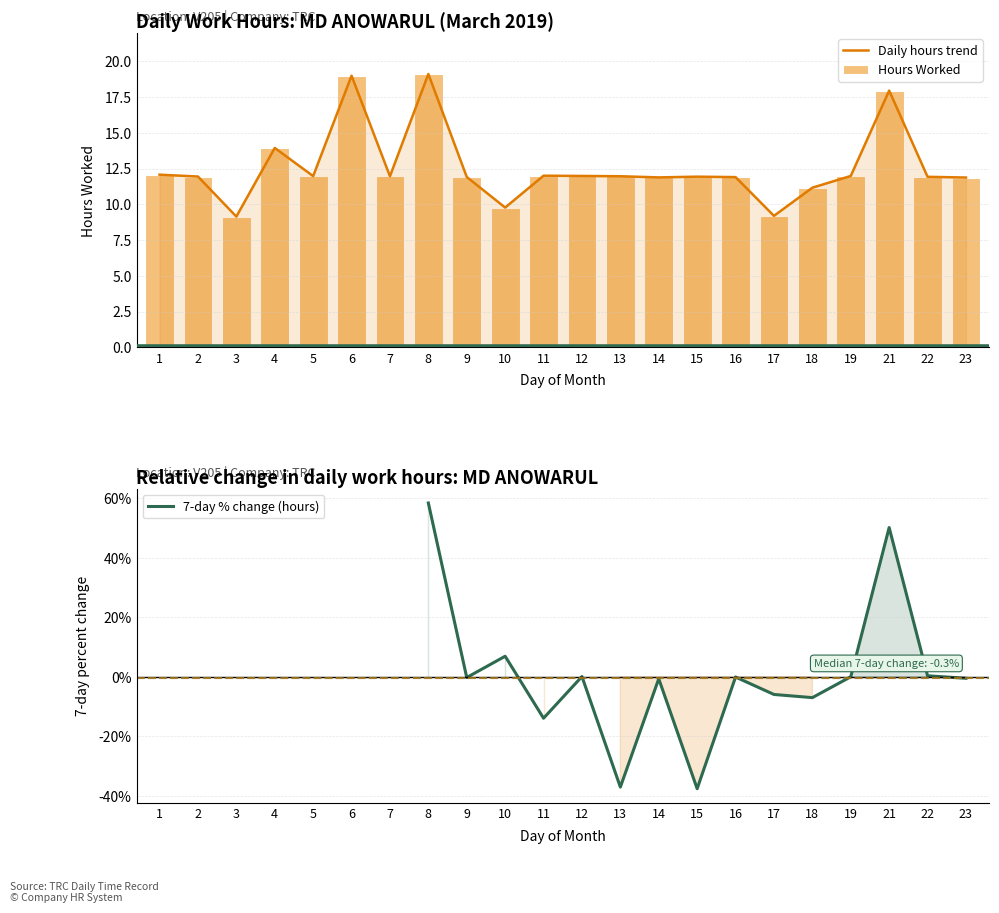

True or false: Hours Worked has a value of 2.9 at 15.

False